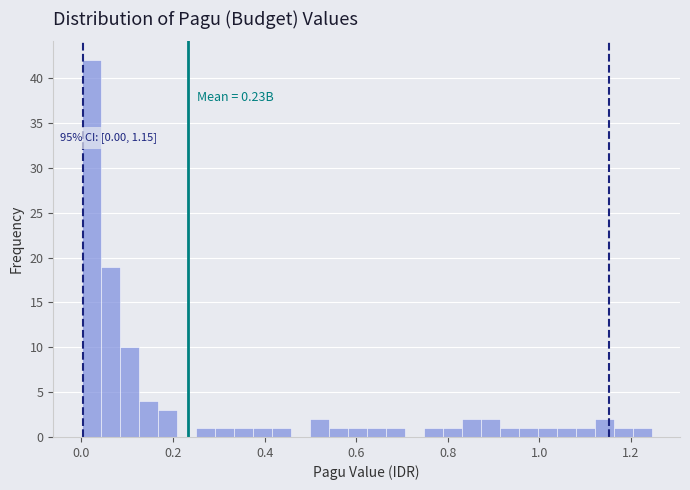

Around what value on the x-axis is the tallest bar? Give the approximate position of its centre, as read against the axis.

0.02